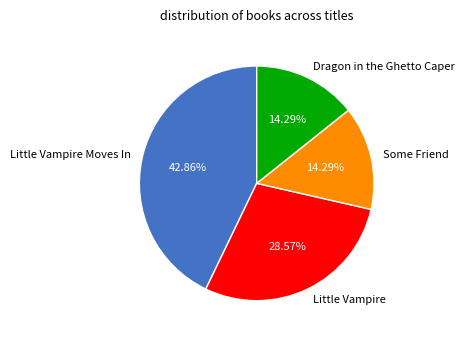

Is there a majority slice in this chart?

No